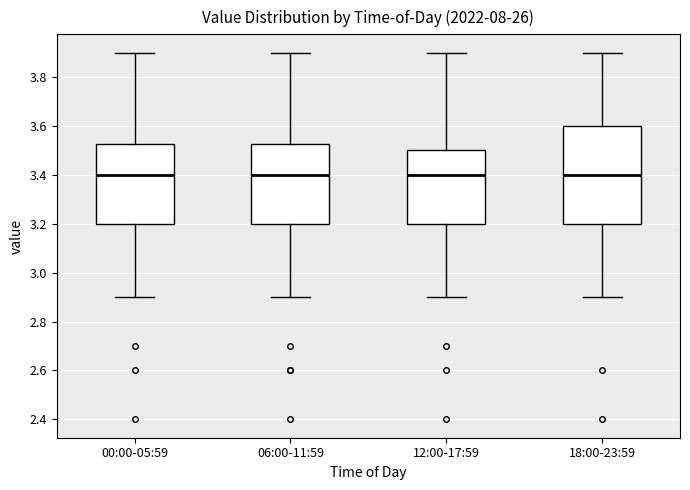

Which box is the tallest, from its lower edge to its upper edge?

18:00-23:59